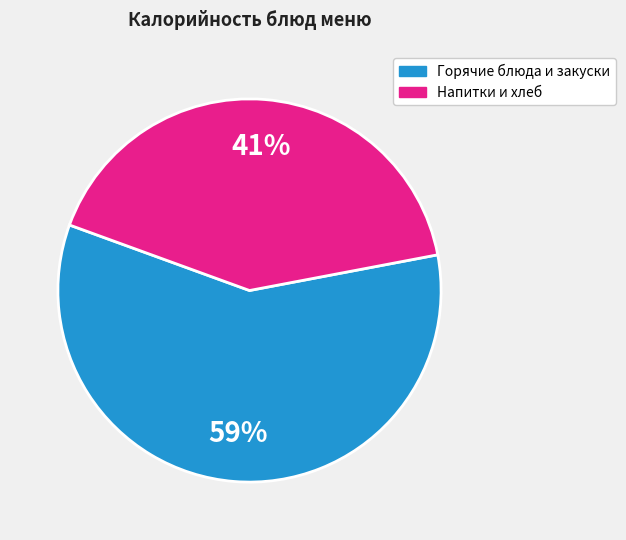

Is there any slice that represents more than half of the pie?

Yes